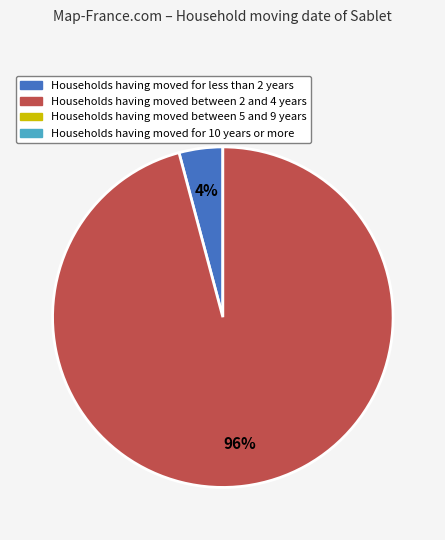

Is there a majority slice in this chart?

Yes